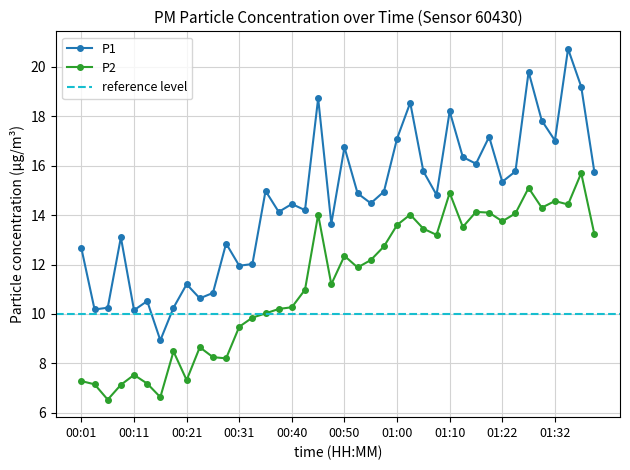

The P2 series shows 10.0 at 00:36. True or false?

True